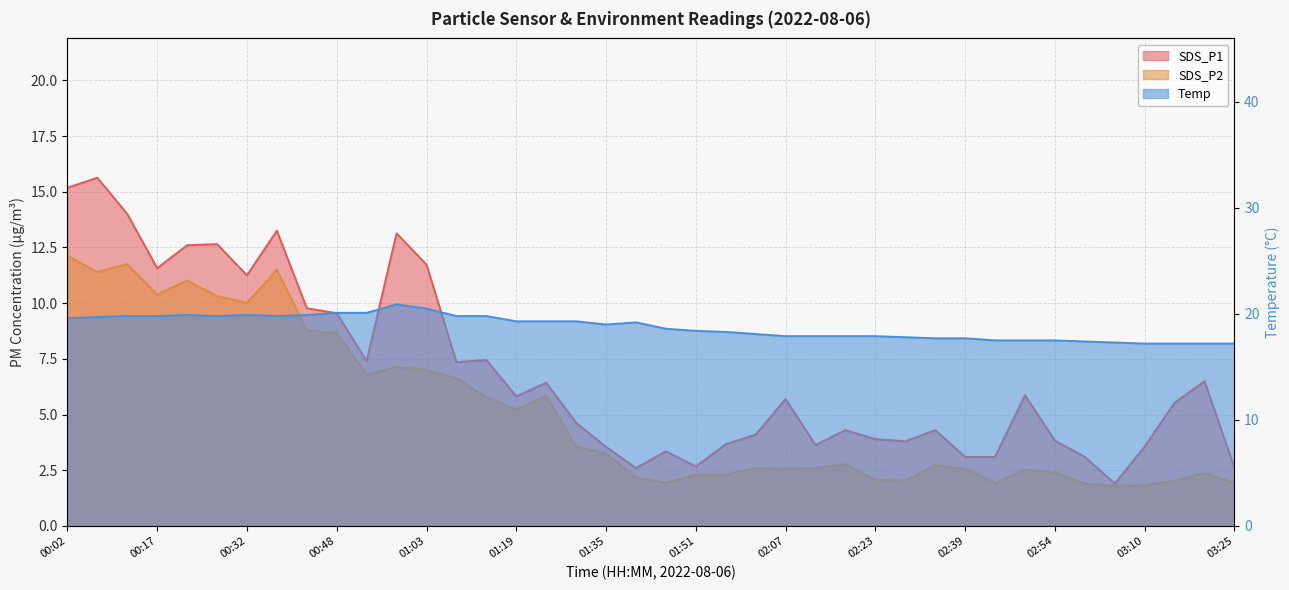

True or false: SDS_P1 and SDS_P2 cross at least once.

False